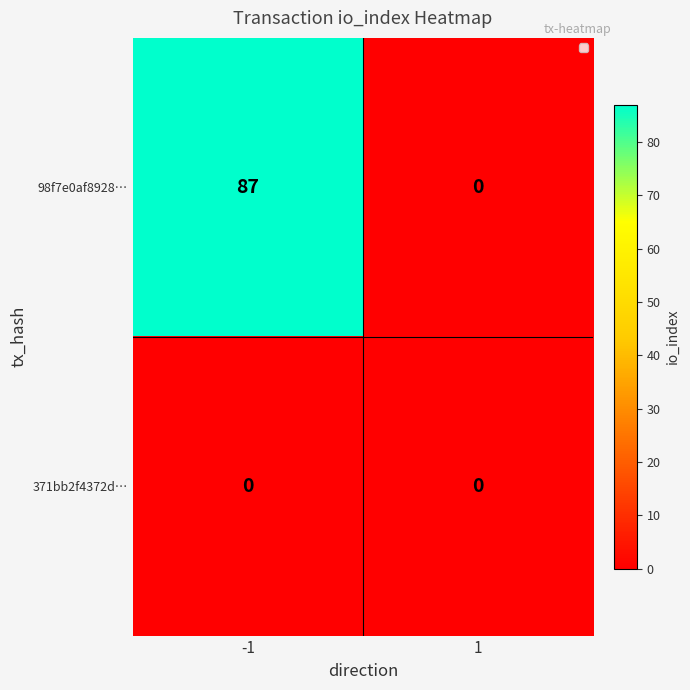

What is the difference between the maximum and minimum values in the 98f7e0af8928… series?

87